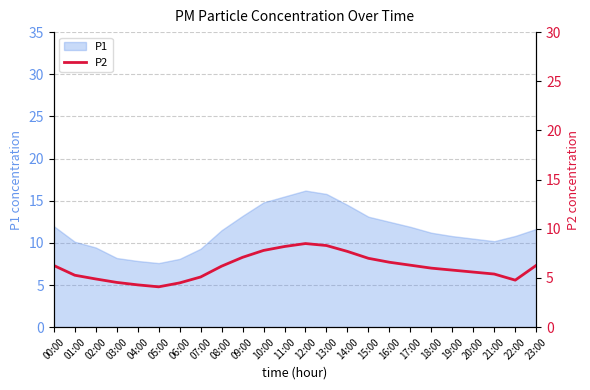

What is the highest value of the P1 series?

16.2